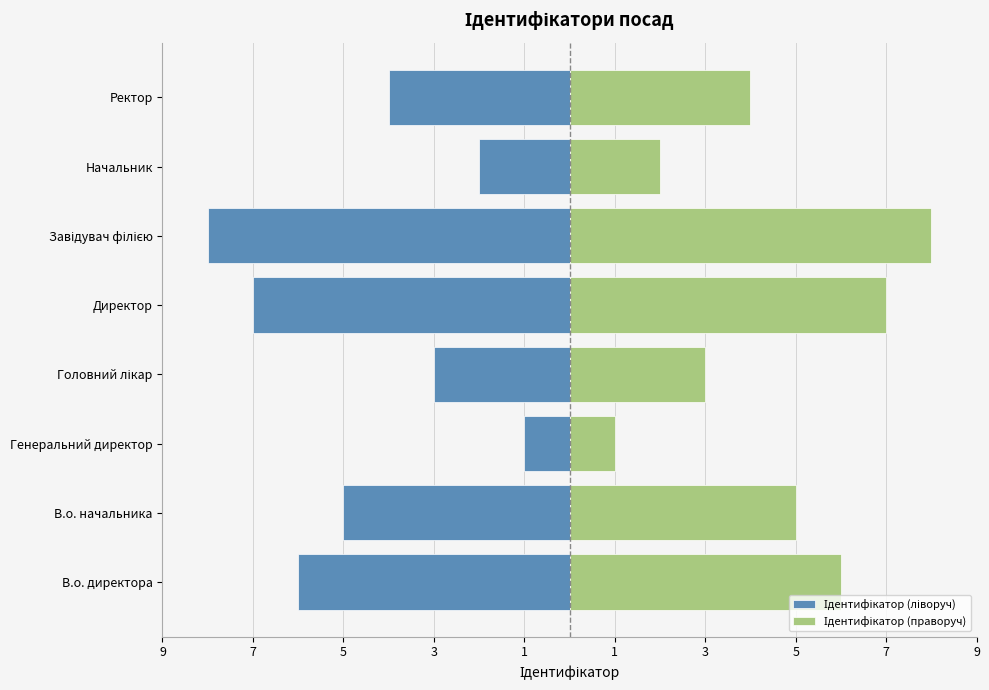

How many values in the Ідентифікатор (праворуч) series are below 5?

4